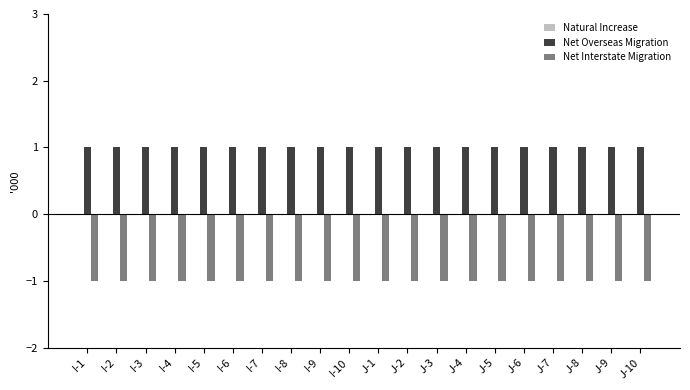

What is the average value of the Net Interstate Migration series?

-1